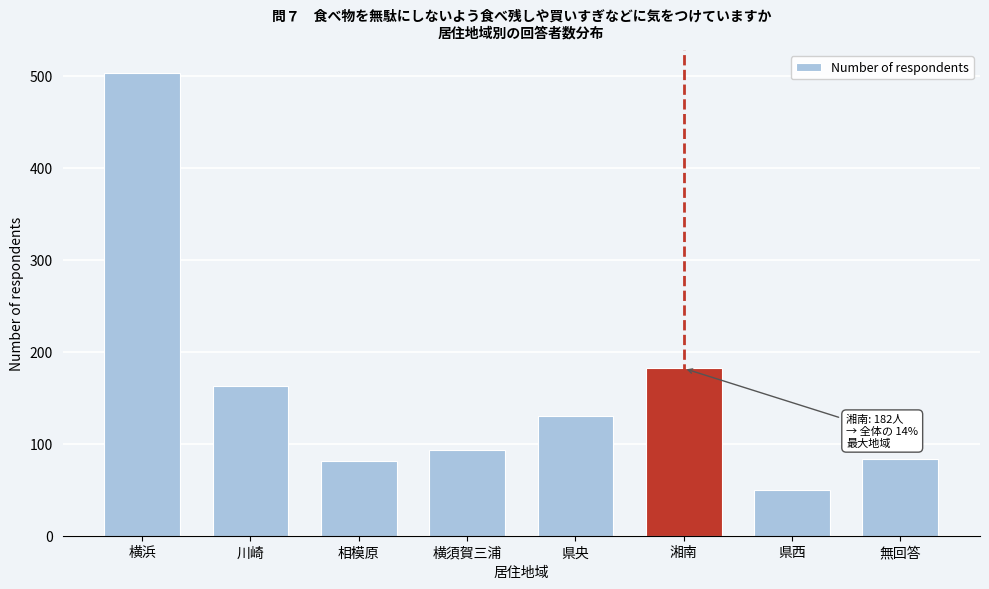

What is the maximum value shown in the chart?

503